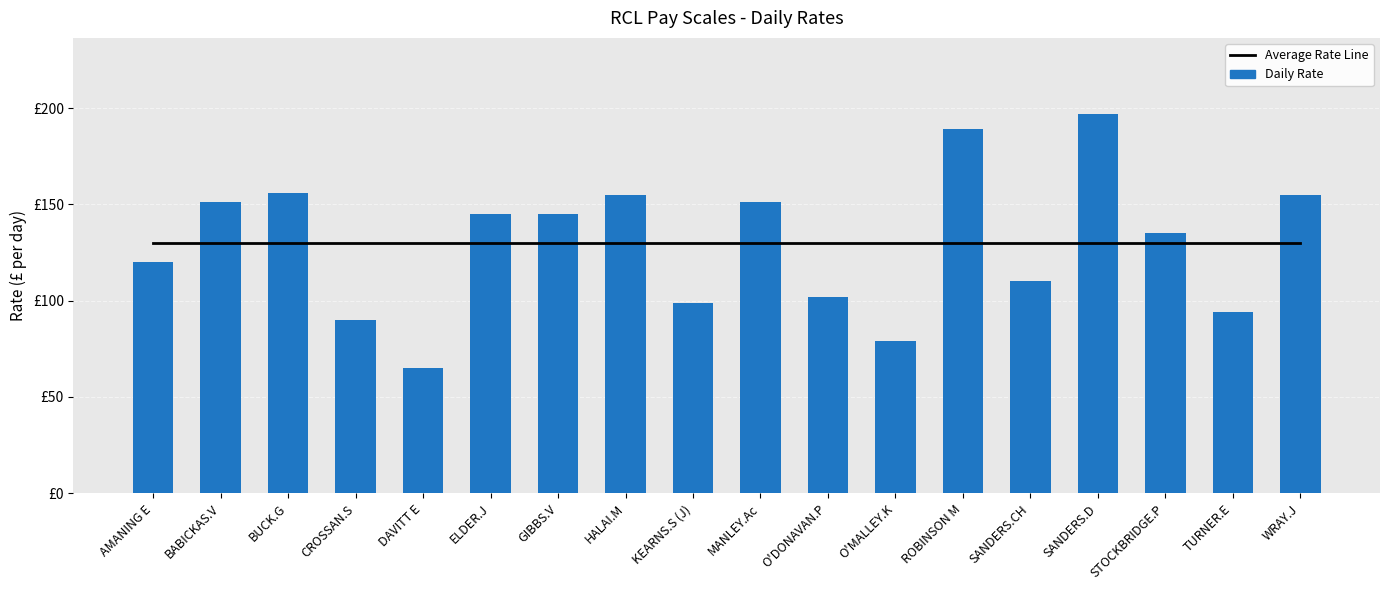

Where is Average Rate Line nearest to the value 129?

AMANING E